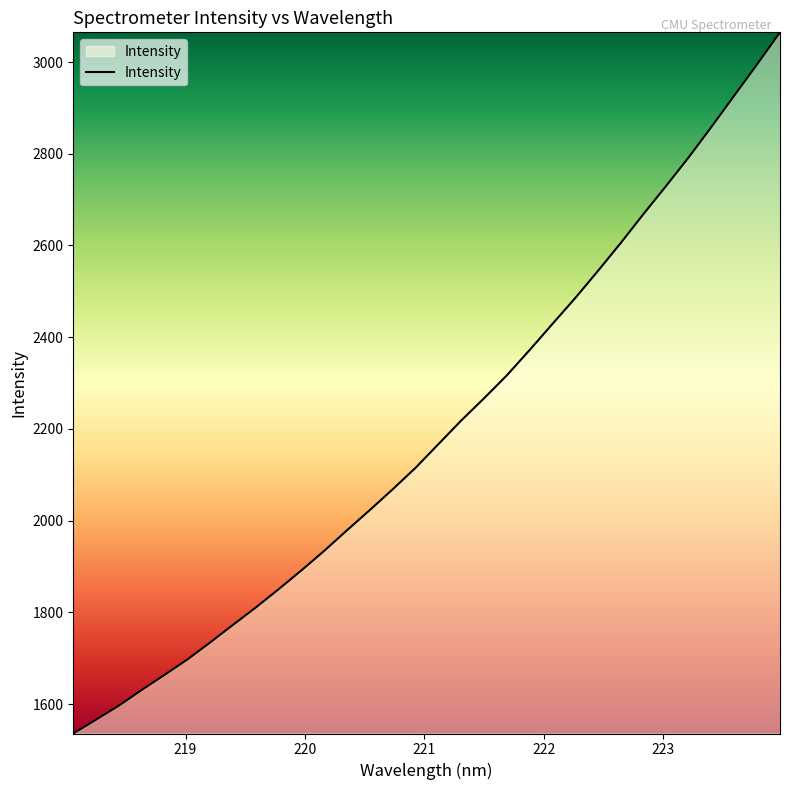

True or false: the data has more than 2 interior local peaks.

False